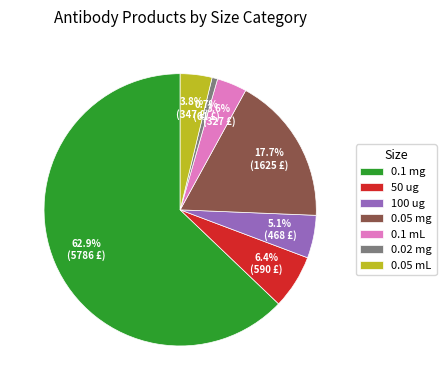

Which category has the biggest portion of the pie?

0.1 mg